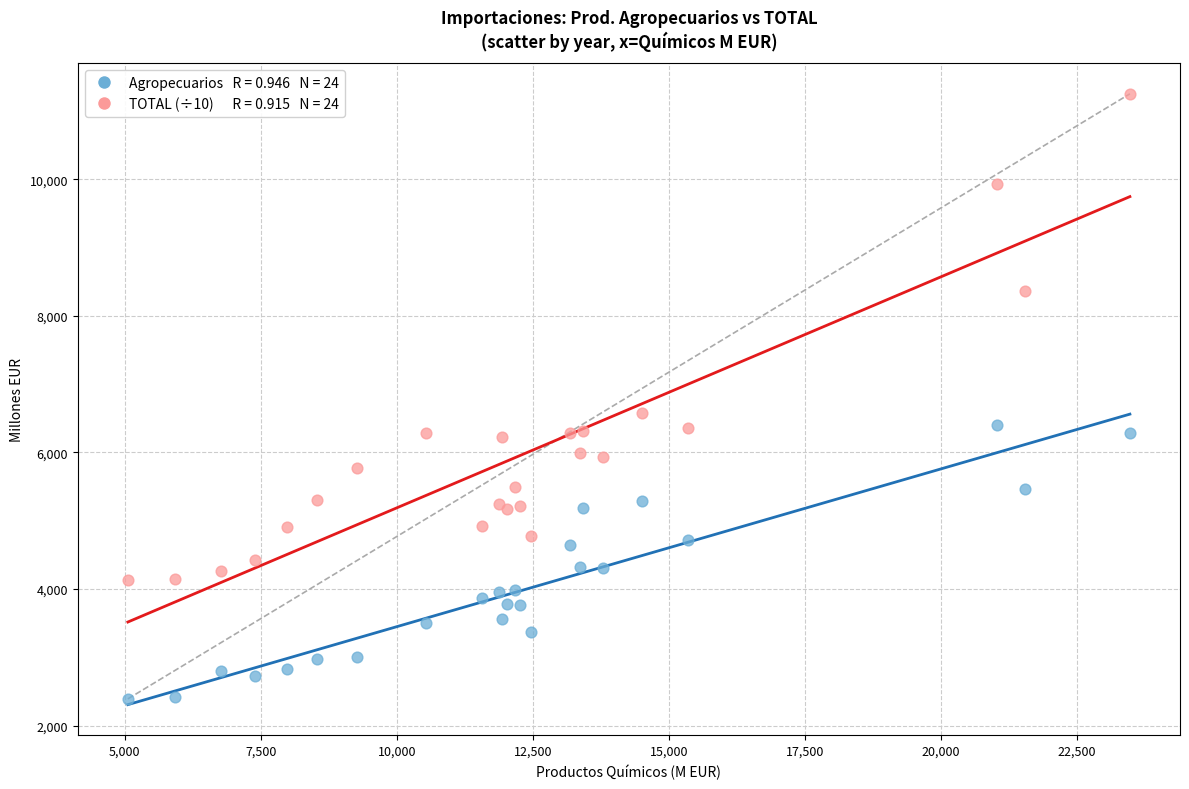

Across all series, what Y value is closest to 6821?

6578.5